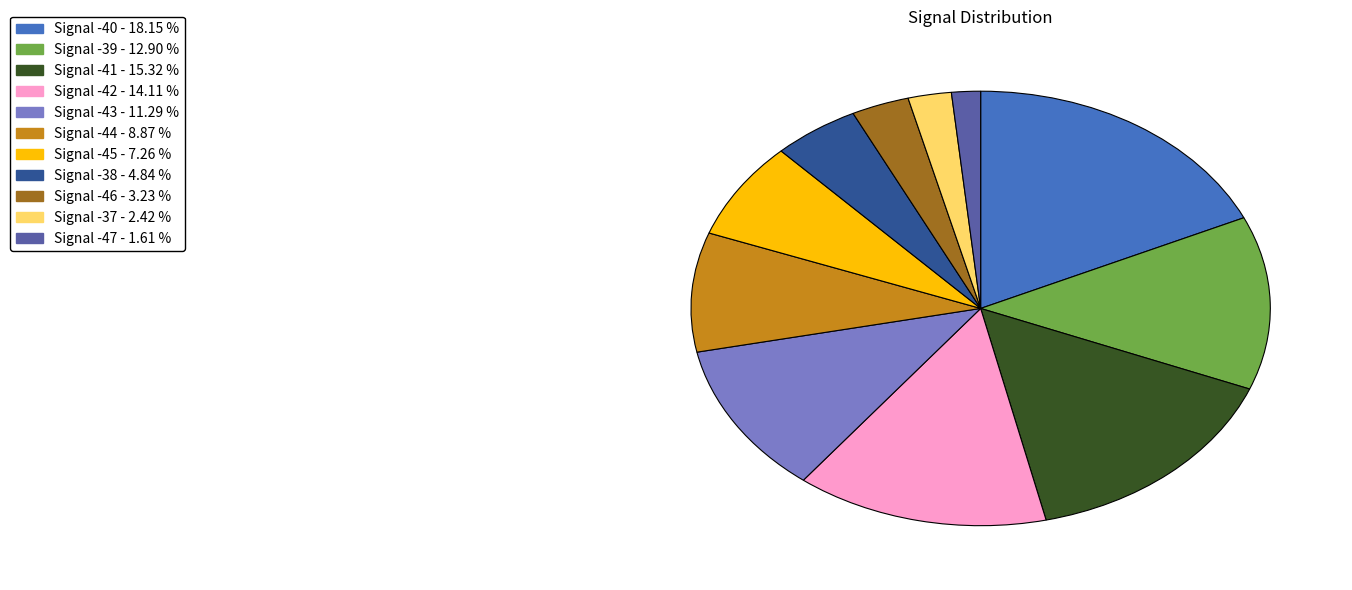

Is there any slice that represents more than half of the pie?

No